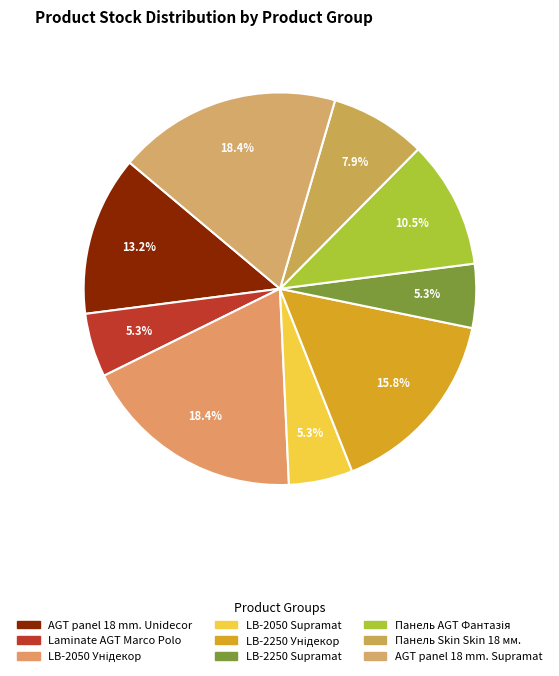

How many slices are in this pie chart?

9